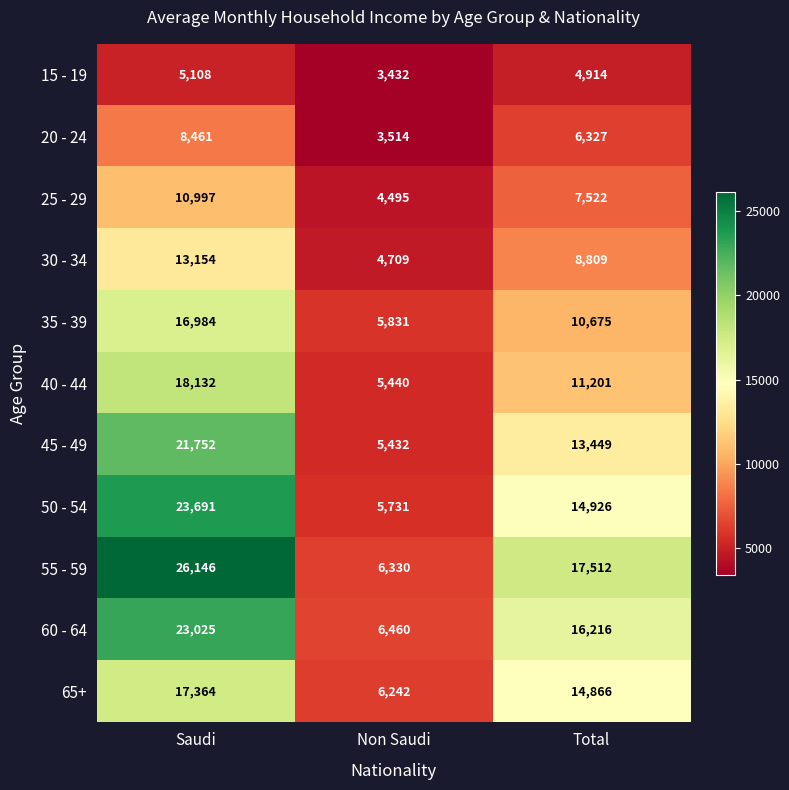

The 60 - 64 series shows 6851 at Saudi. True or false?

False